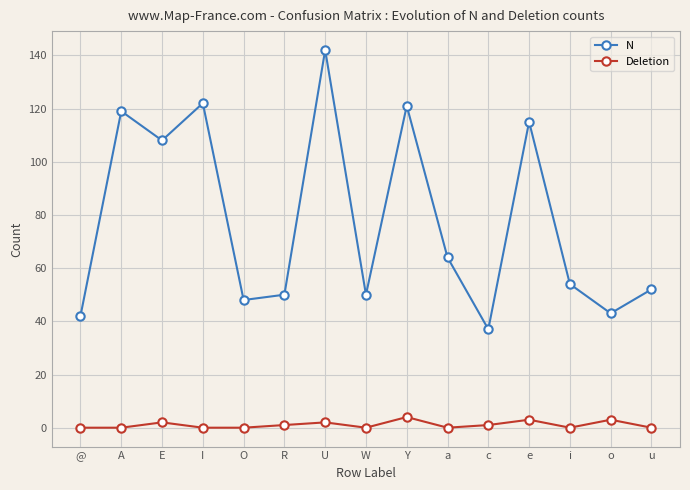

True or false: N and Deletion intersect in this chart.

False